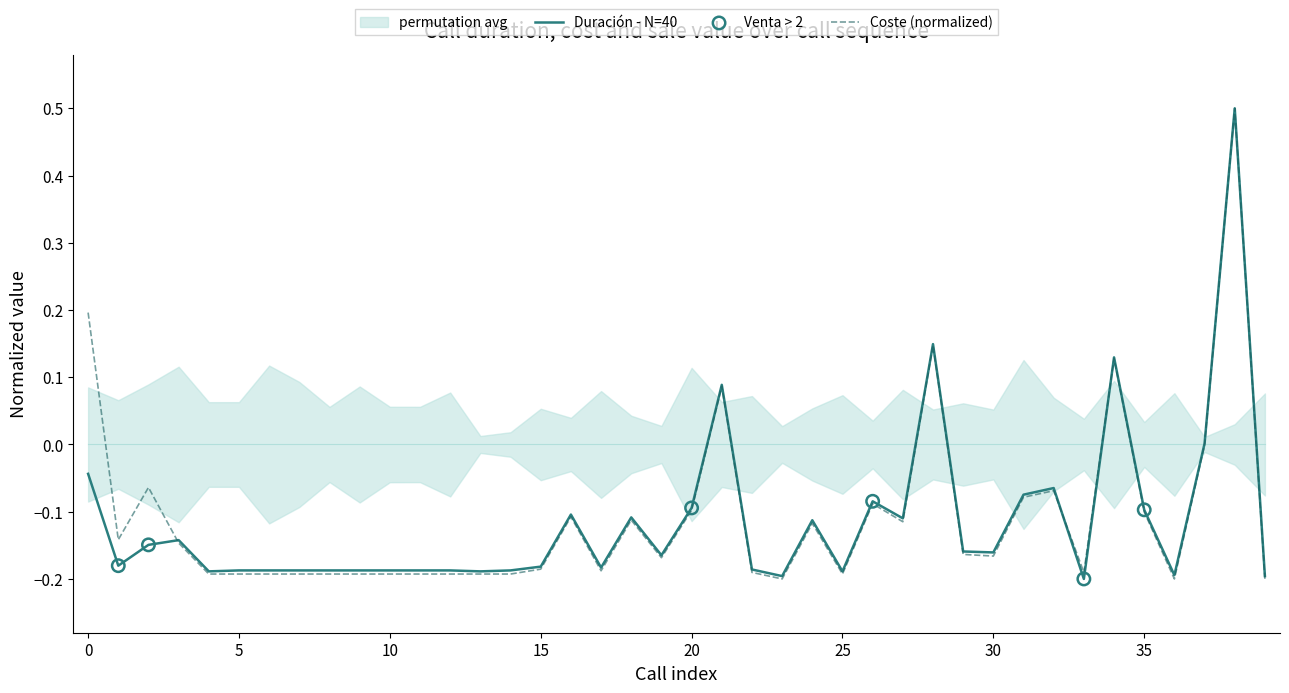

The value of Coste (normalized) at 30 is -0.1. True or false?

False